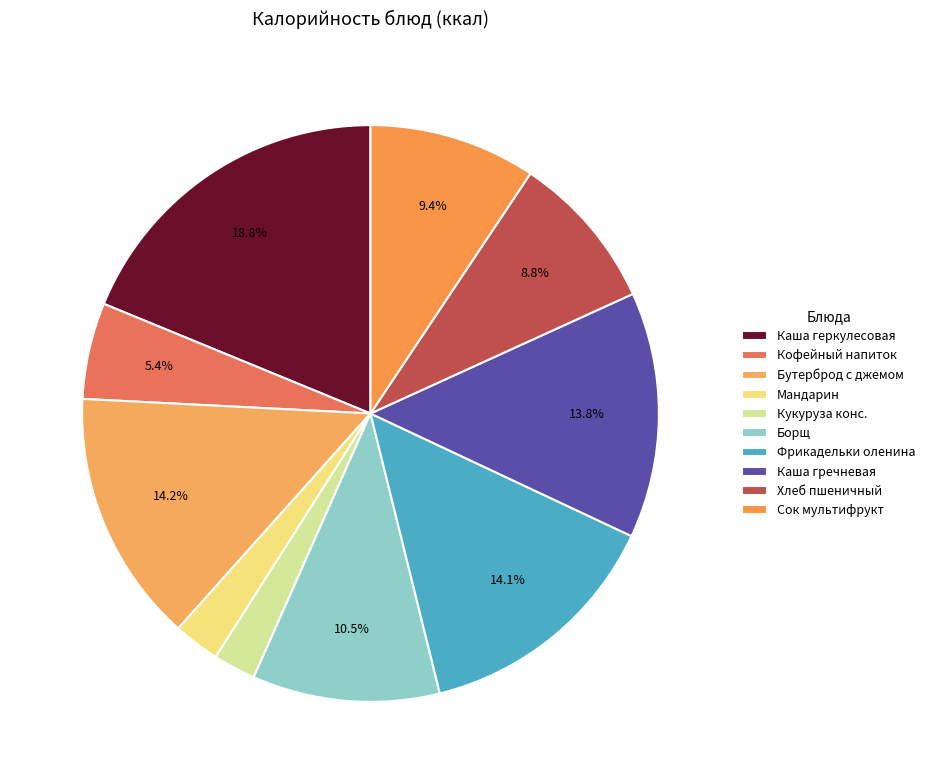

Rank the categories by value from lowest to highest.

Кукуруза консервированная, Плоды свежие (мандарин), Кофейный напиток с молоком, Хлеб пшеничный, Сок фруктовый (мультифрукт), Борщ, Каша гречневая рассыпчатая, Фрикадельки из оленины в соусе, Бутерброд с джемом, Каша геркулесовая молочная